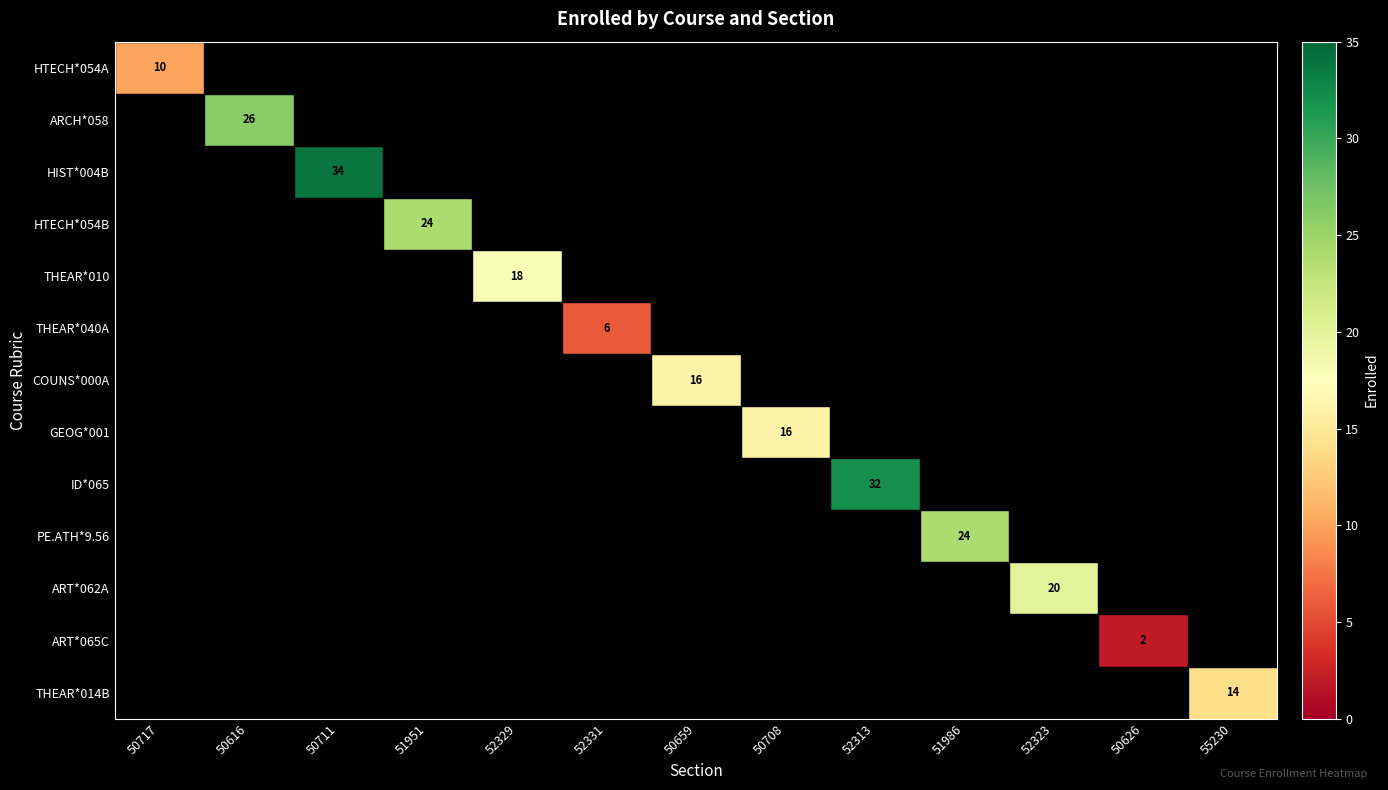

The value of ART*062A at 52323 is 28. True or false?

False